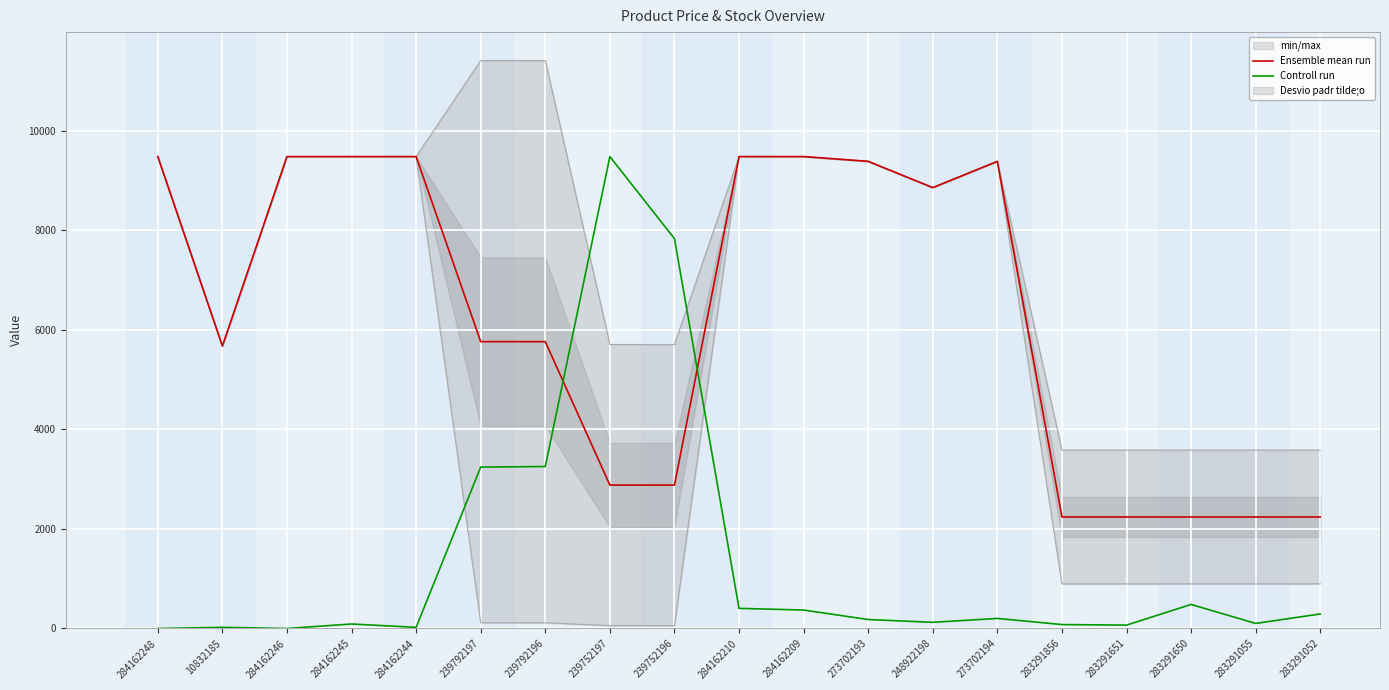

At which category does the chart reach its minimum across all series?

284162248